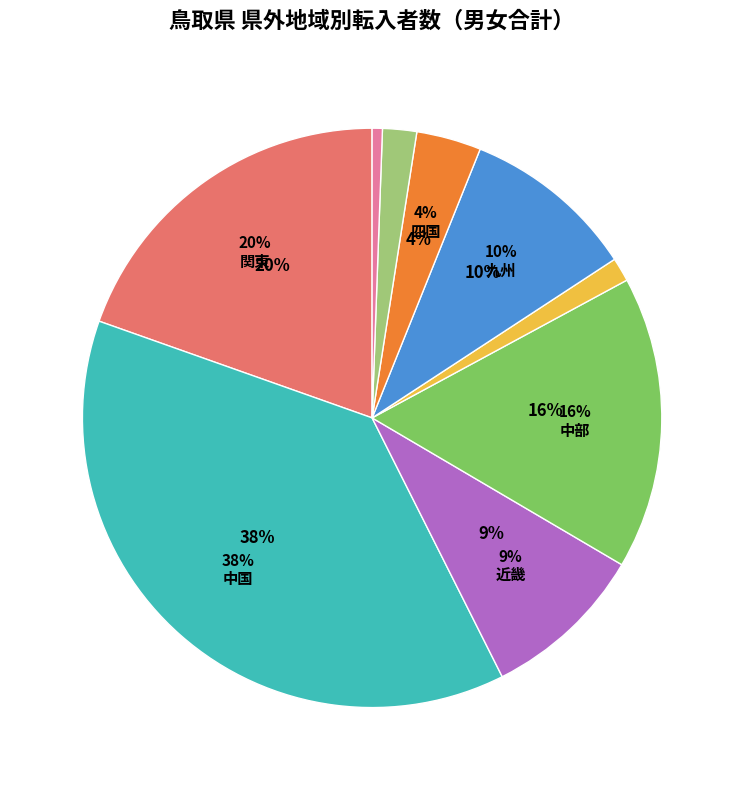

Is the sum of 九州 and 外国 greater than half?

No